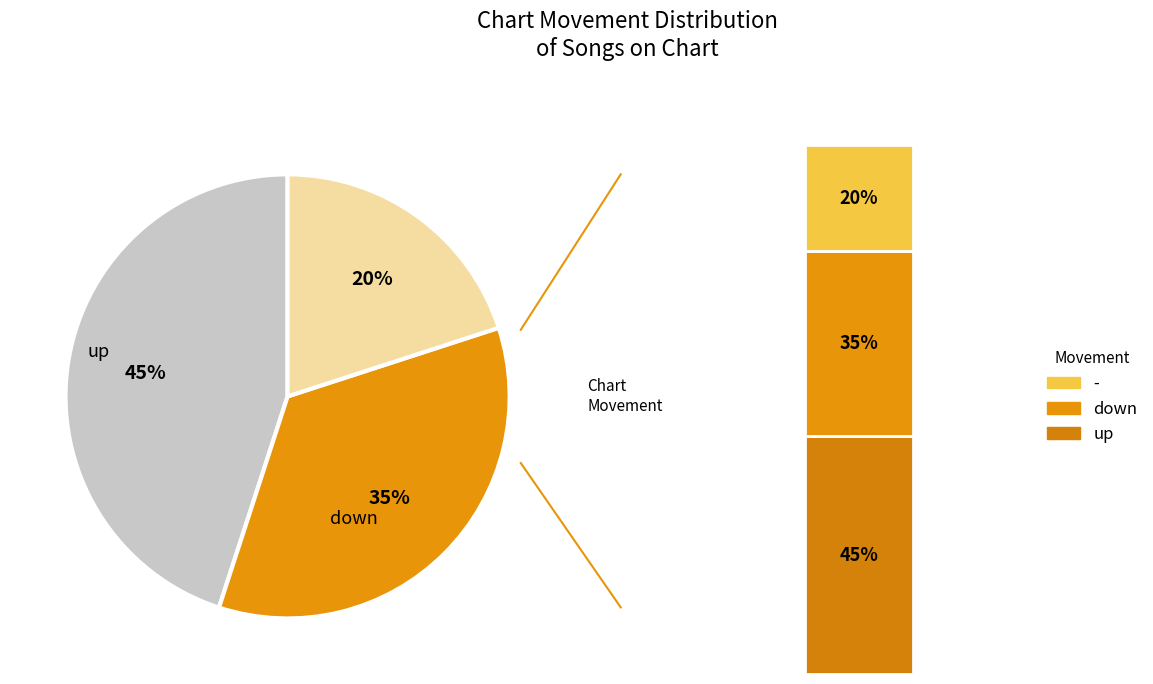

To the nearest percent, what is the average slice percentage?

33%